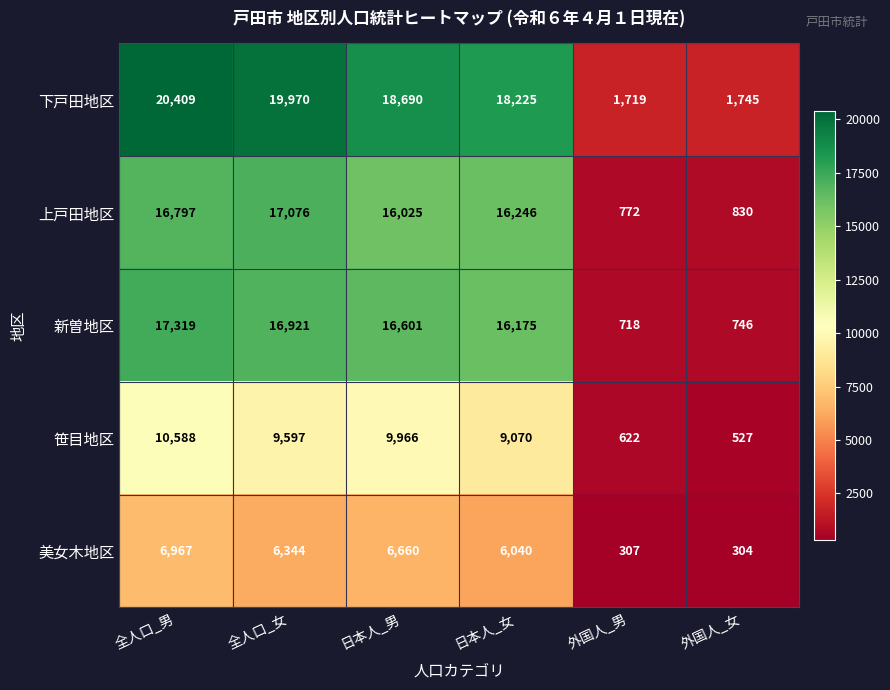

At which label does 下戸田地区 first exceed 18690?

全人口_男